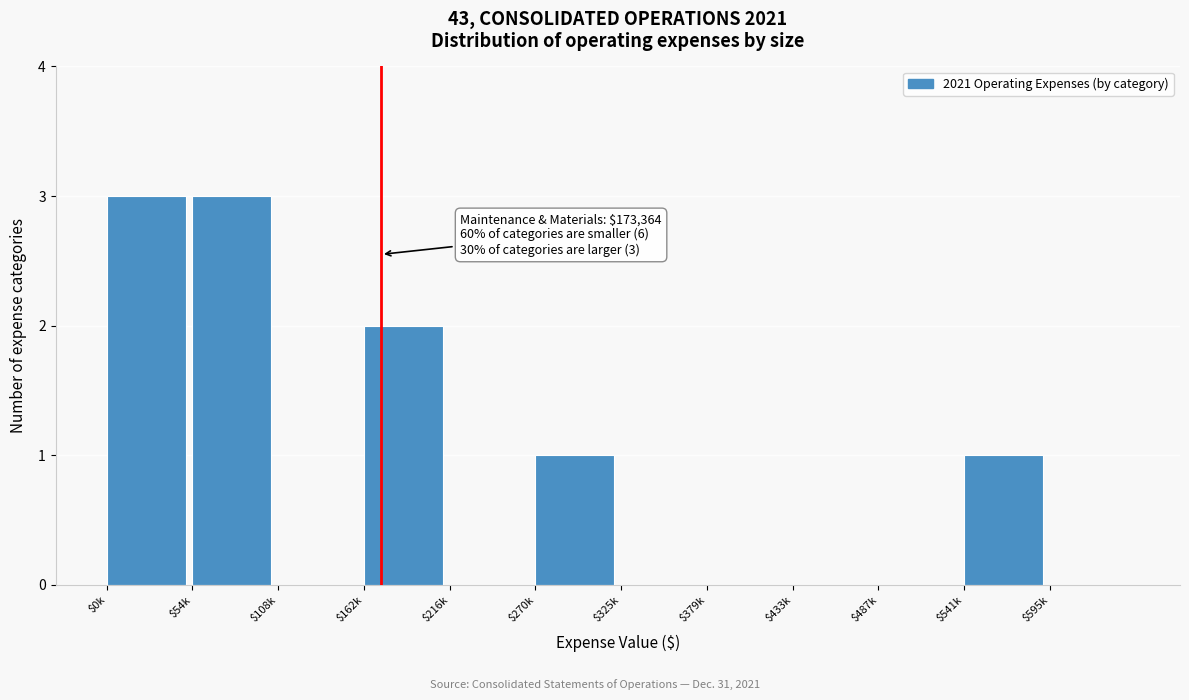

True or false: the data shows -1 at $379k.

False